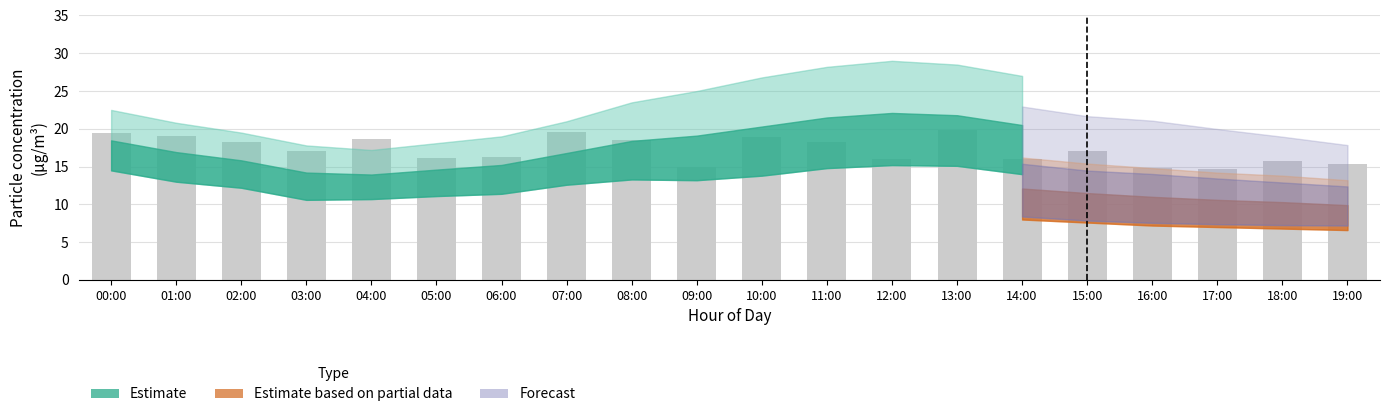

What is the minimum value shown in the chart?

14.7